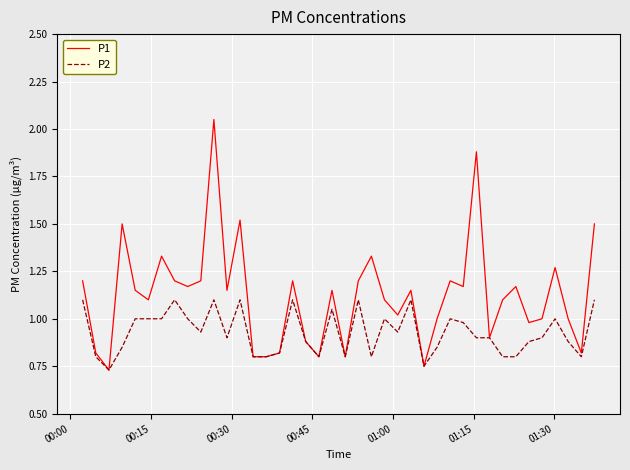

Which series has the widest spread of values?

P1